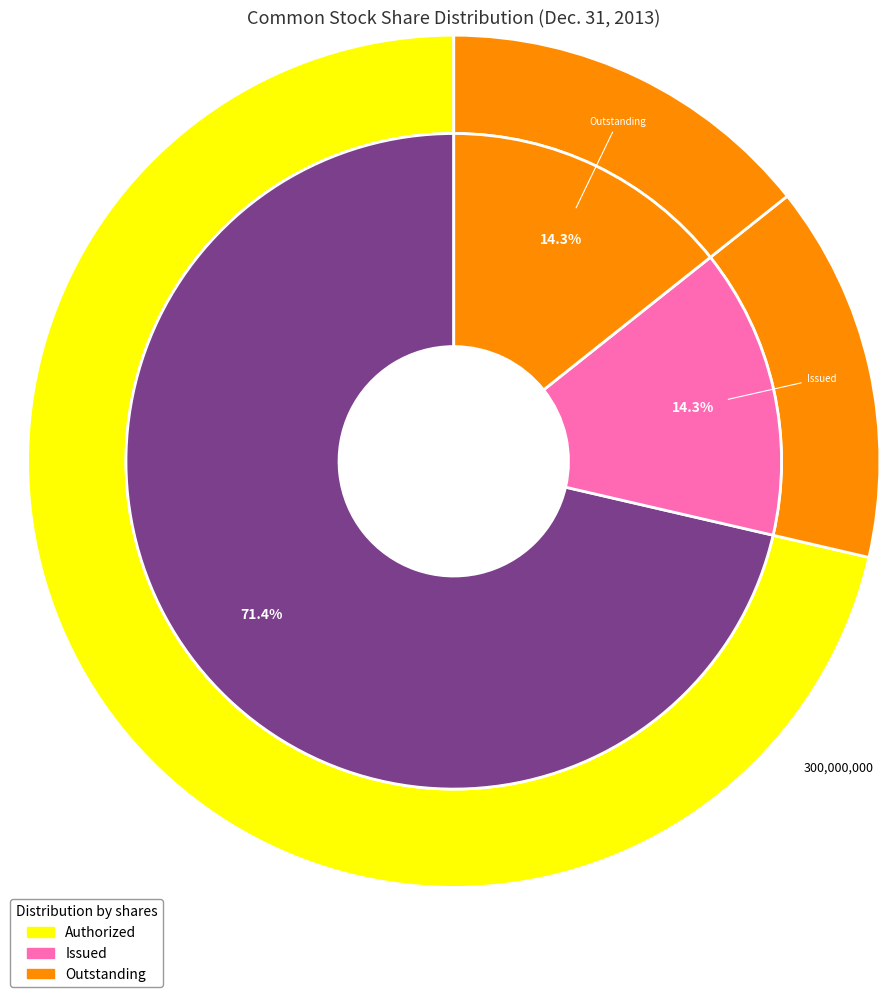

How many segments does this pie chart have?

3